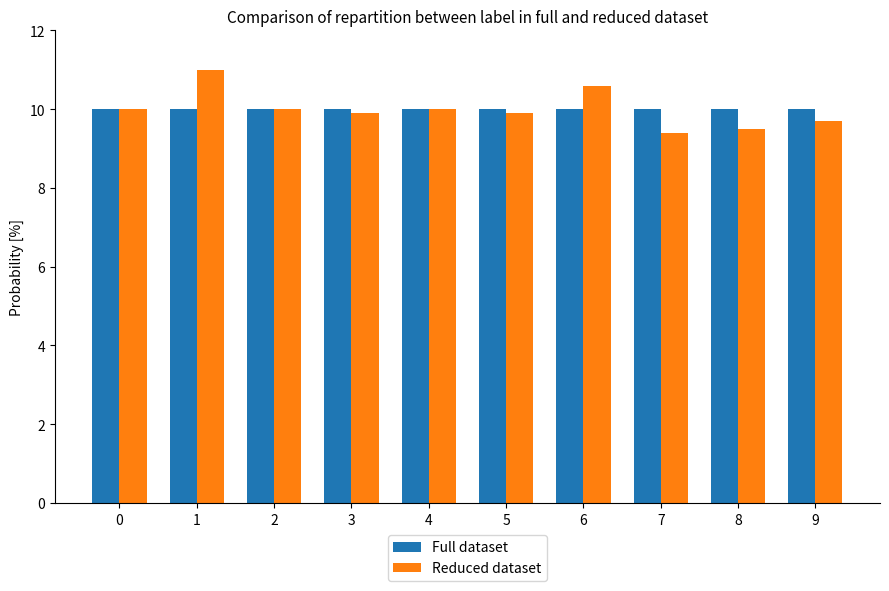

What is the value of the Full dataset bar at the 1st from the left?

10.0